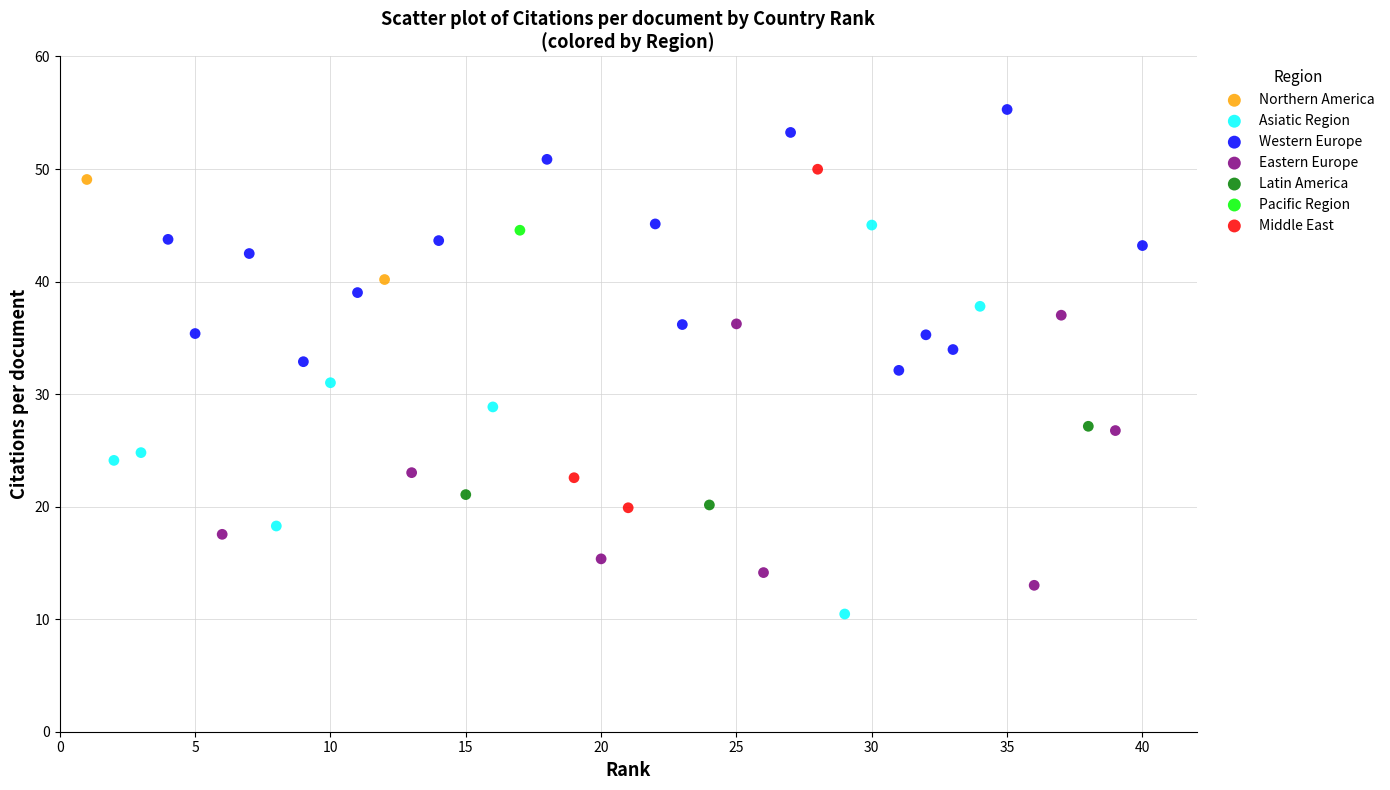

What are all the series names shown in the legend?

Northern America, Asiatic Region, Western Europe, Eastern Europe, Latin America, Pacific Region, Middle East